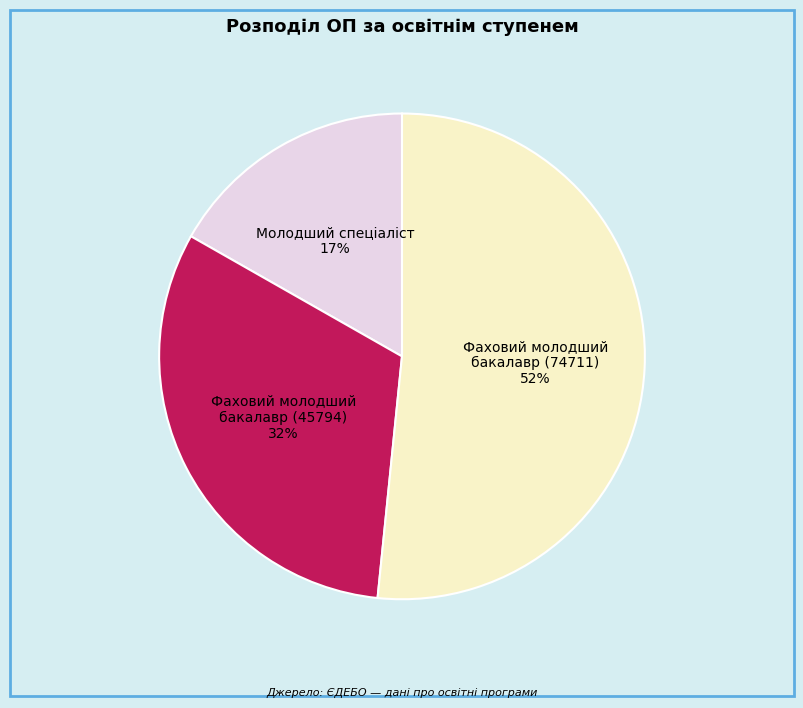

Is there a majority slice in this chart?

Yes